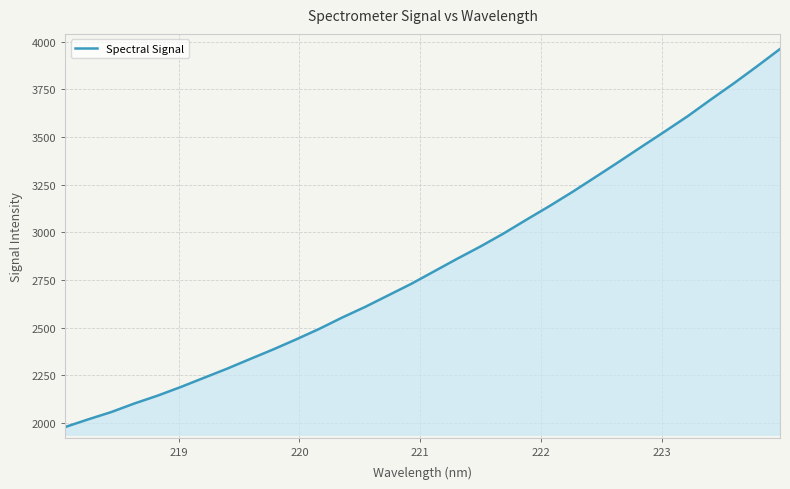

What is the average value?

2836.8